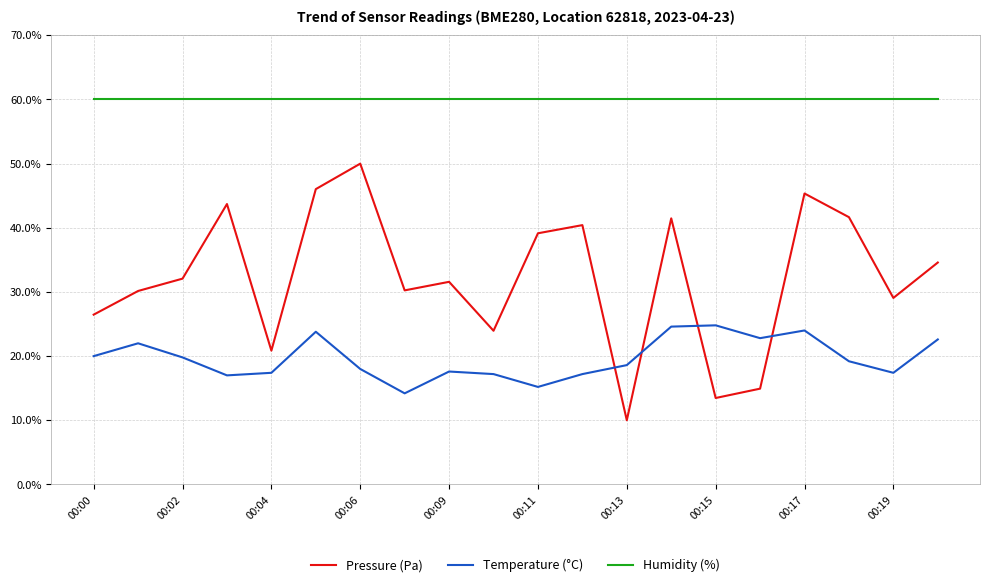

Which series has the largest total across all categories?

Humidity (%)